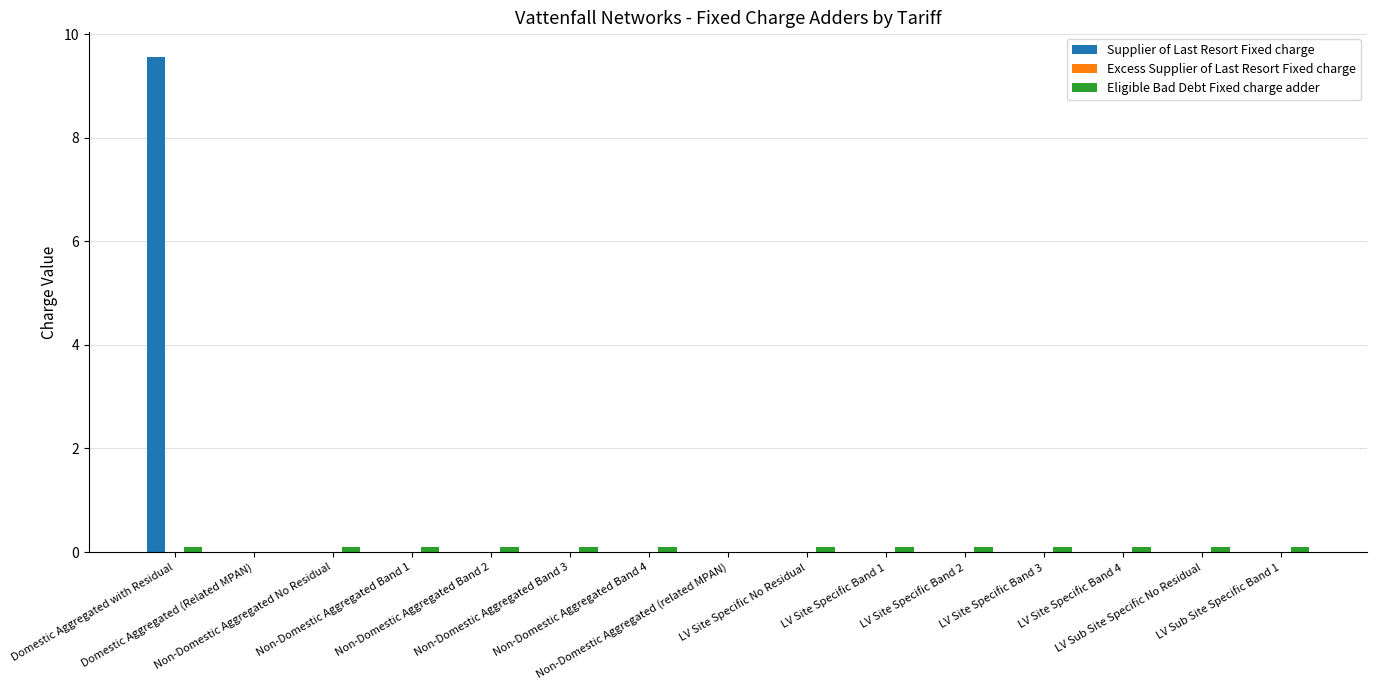

What is the sum of all Supplier of Last Resort Fixed charge values?

9.6